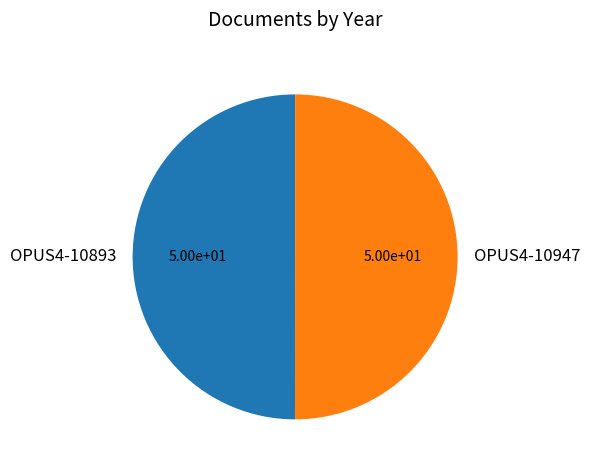

True or false: OPUS4-10947 accounts for 50% of the total.

True